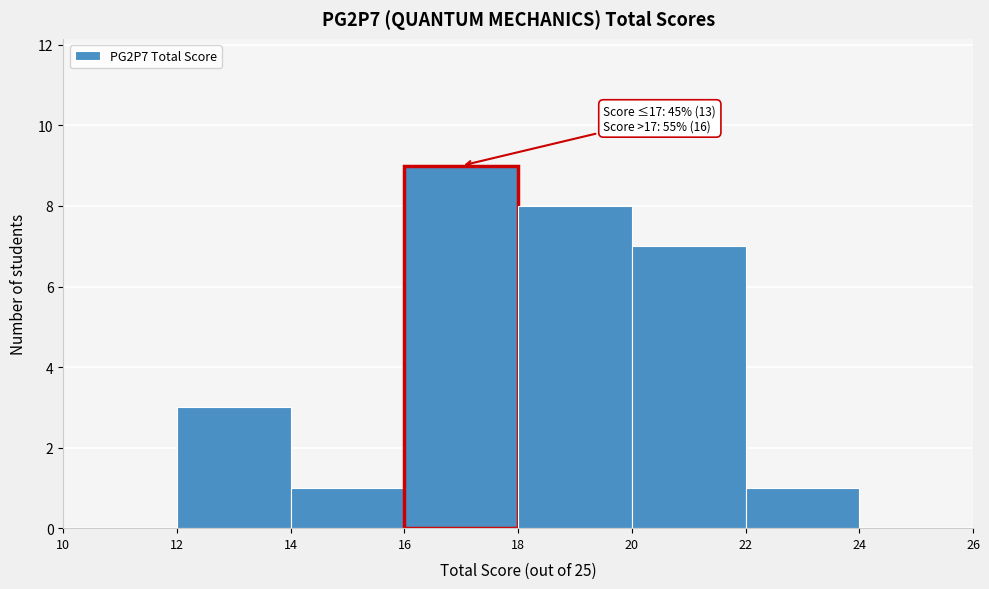

Which range on the x-axis has the tallest bar?

16 to 18